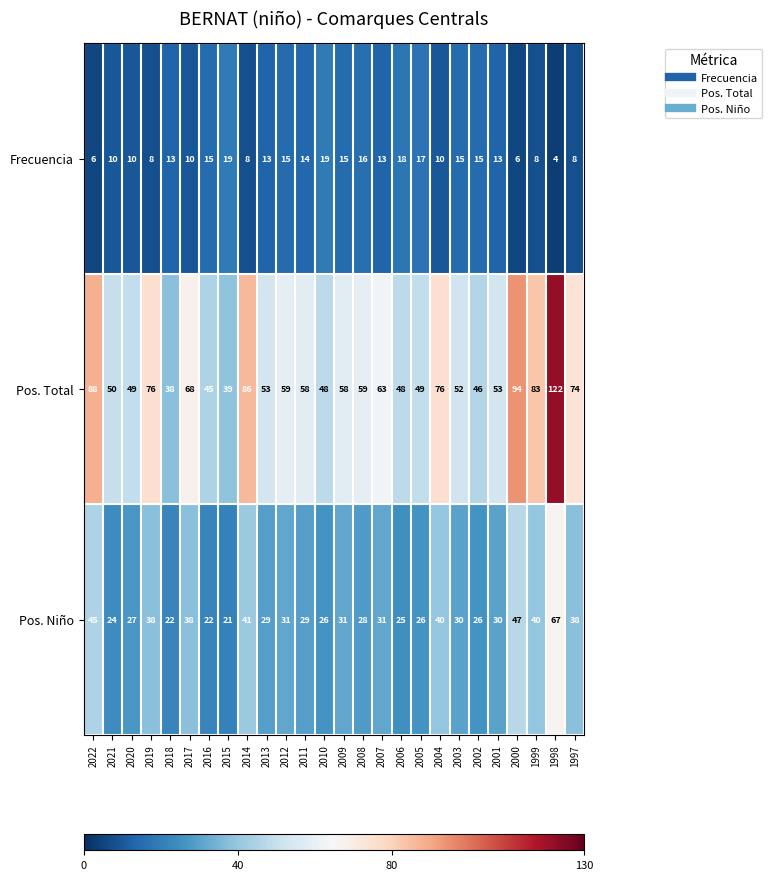

What is the difference between the Pos. Total values at 2019 and 2016?

31